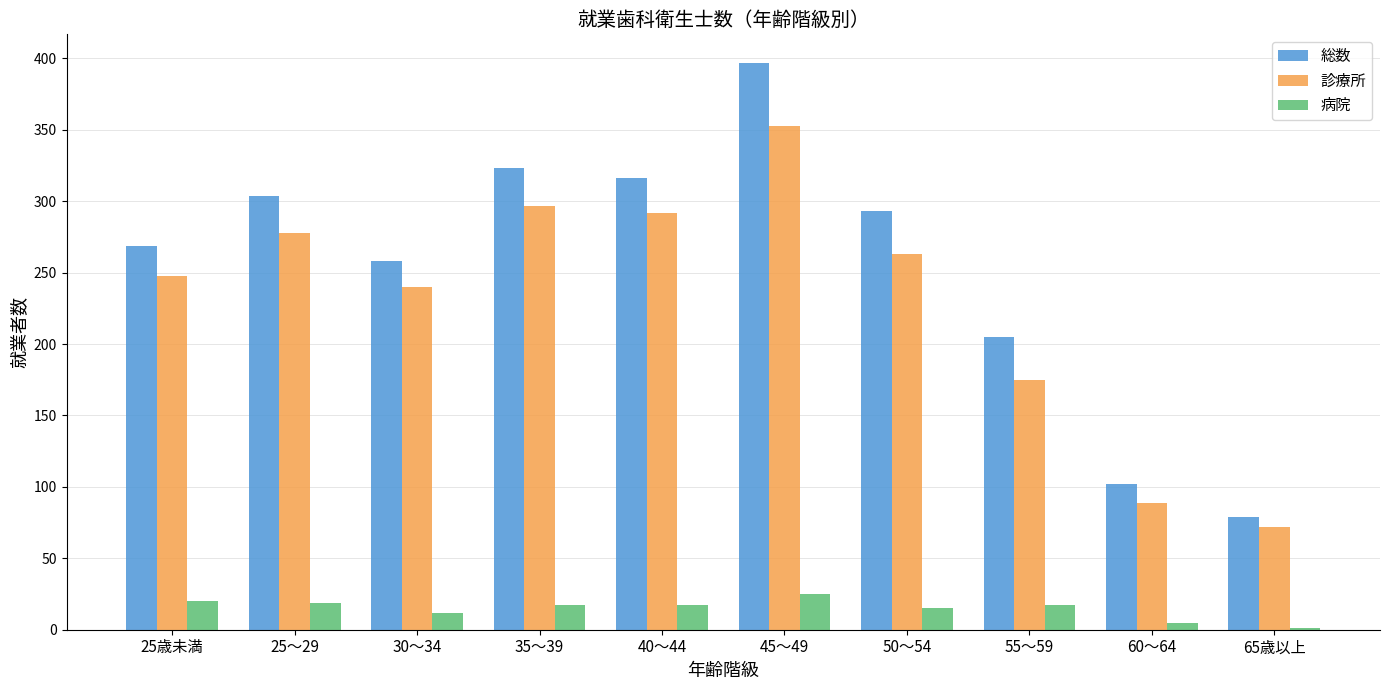

How many categories are shown in the chart?

10